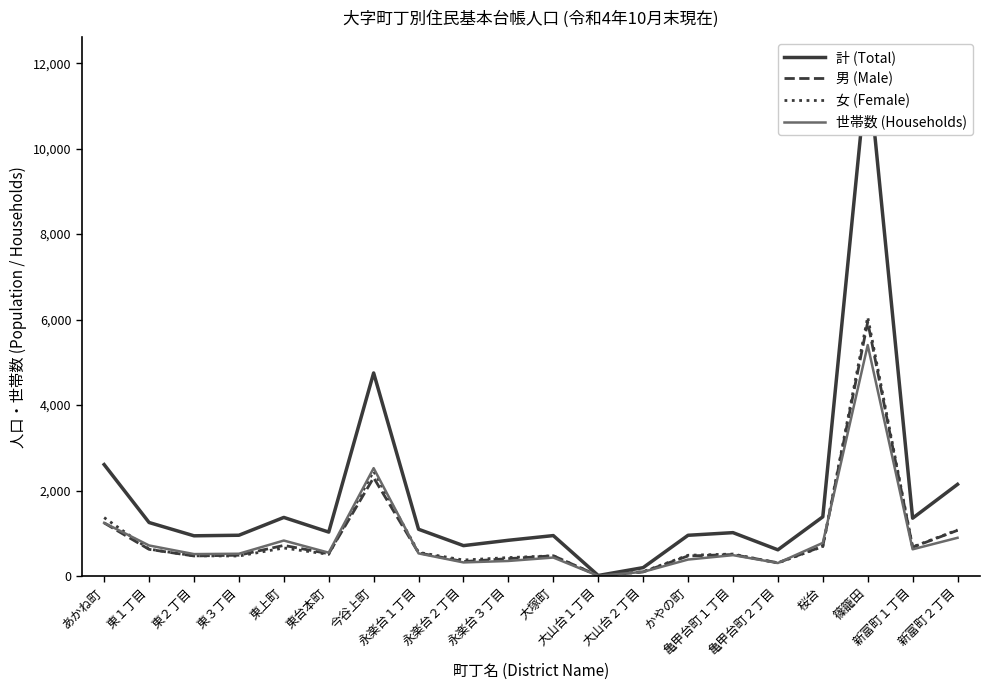

List the series in order of their peak value, highest first.

計 (Total), 女 (Female), 男 (Male), 世帯数 (Households)